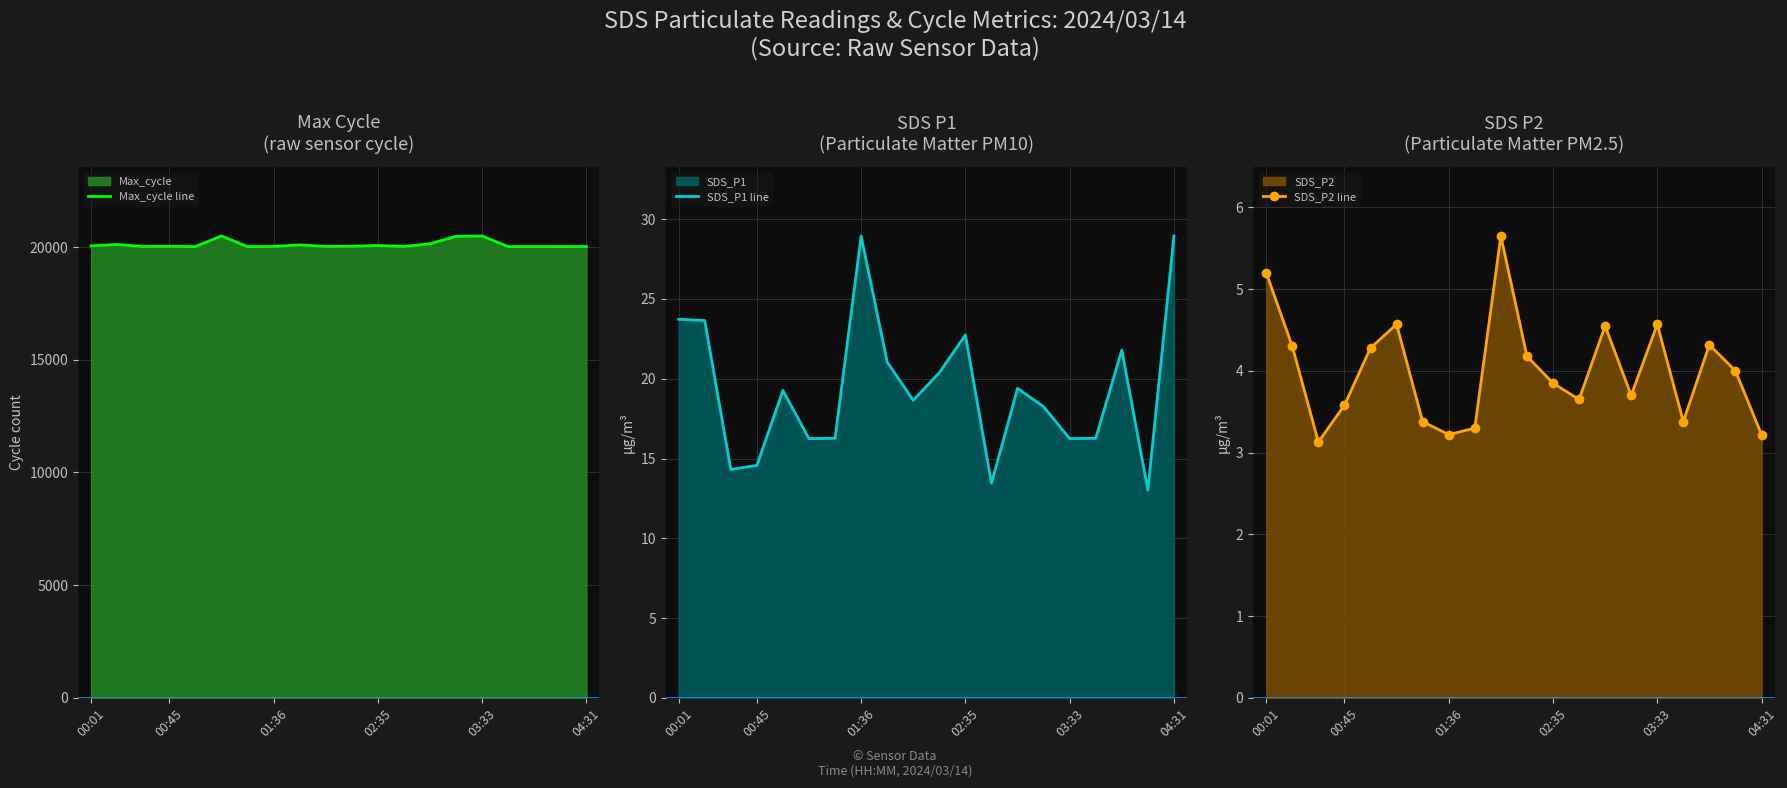

What is the difference between the second highest and second lowest values in the Max_cycle line series?

471